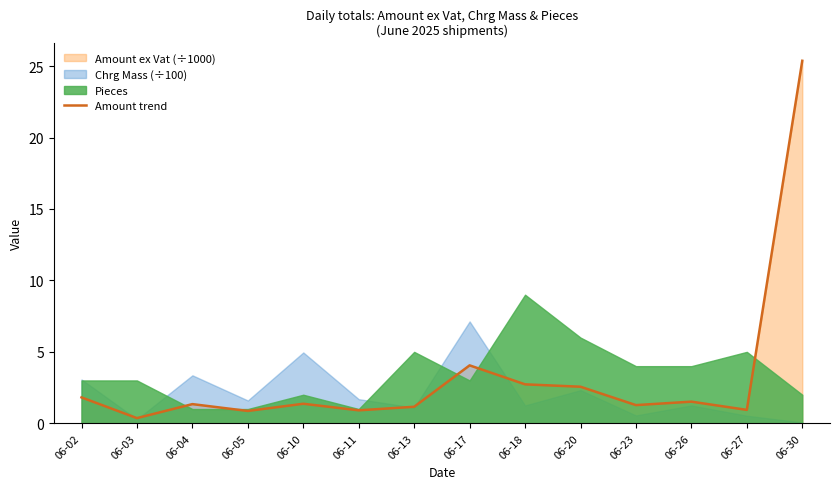

Approximately how many times larger is the value at 06-11 compared to 06-20?

0.4